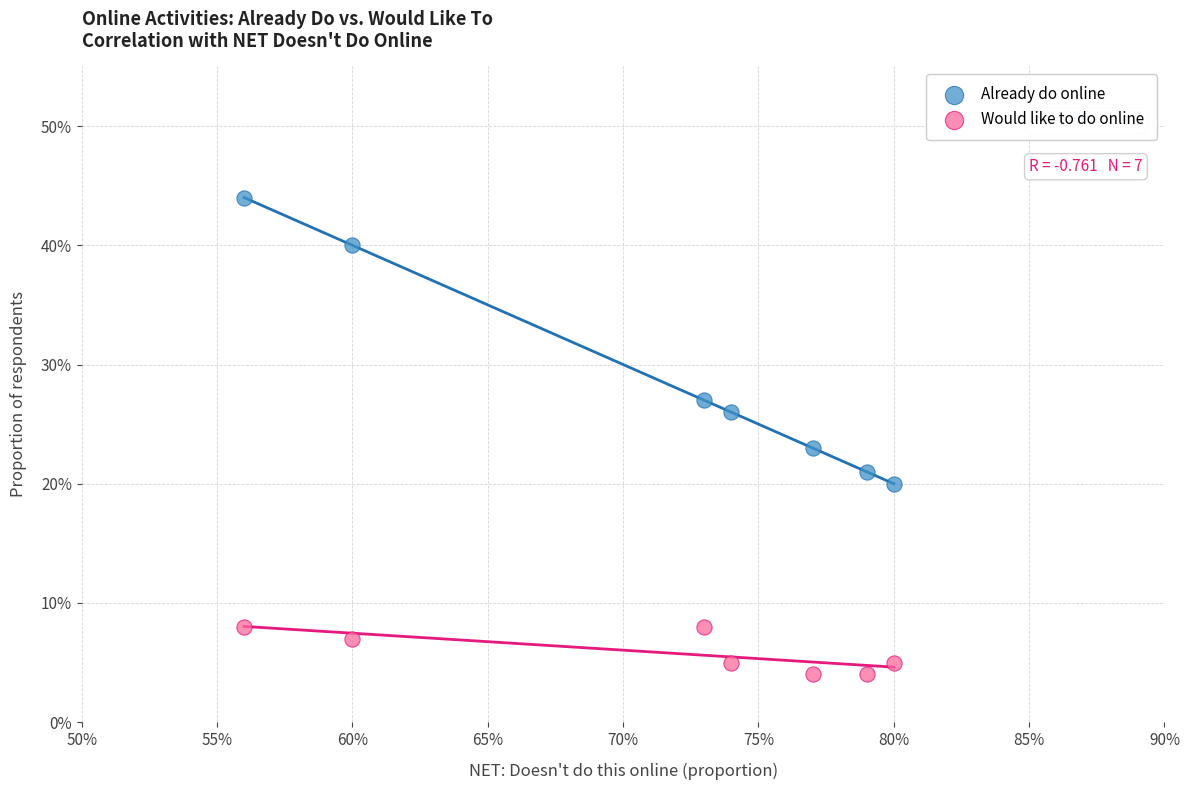

Which series has the largest Y range (max minus min)?

Already do online